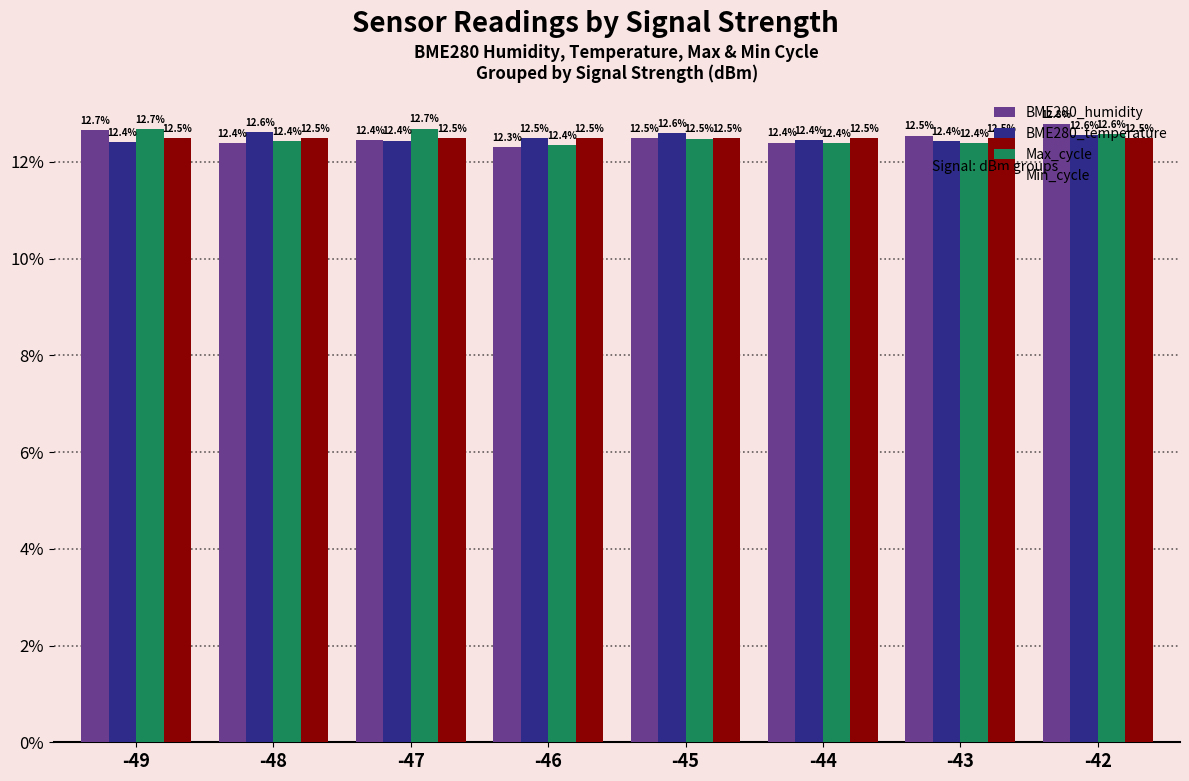

Which series has the widest spread of values?

BME280_humidity